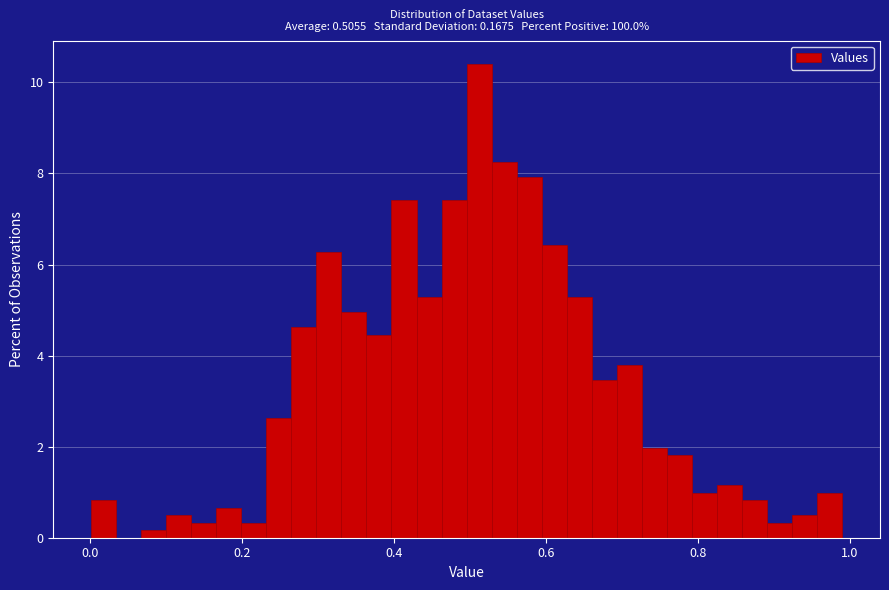

Read against the x-axis, roughly where is the centre of the tallest bar?

0.52